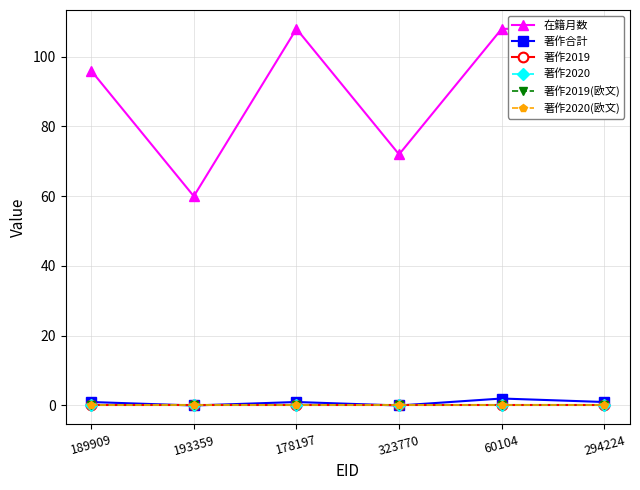

List the series in order of their peak value, lowest first.

著作2019, 著作2020, 著作2019(欧文), 著作2020(欧文), 著作合計, 在籍月数